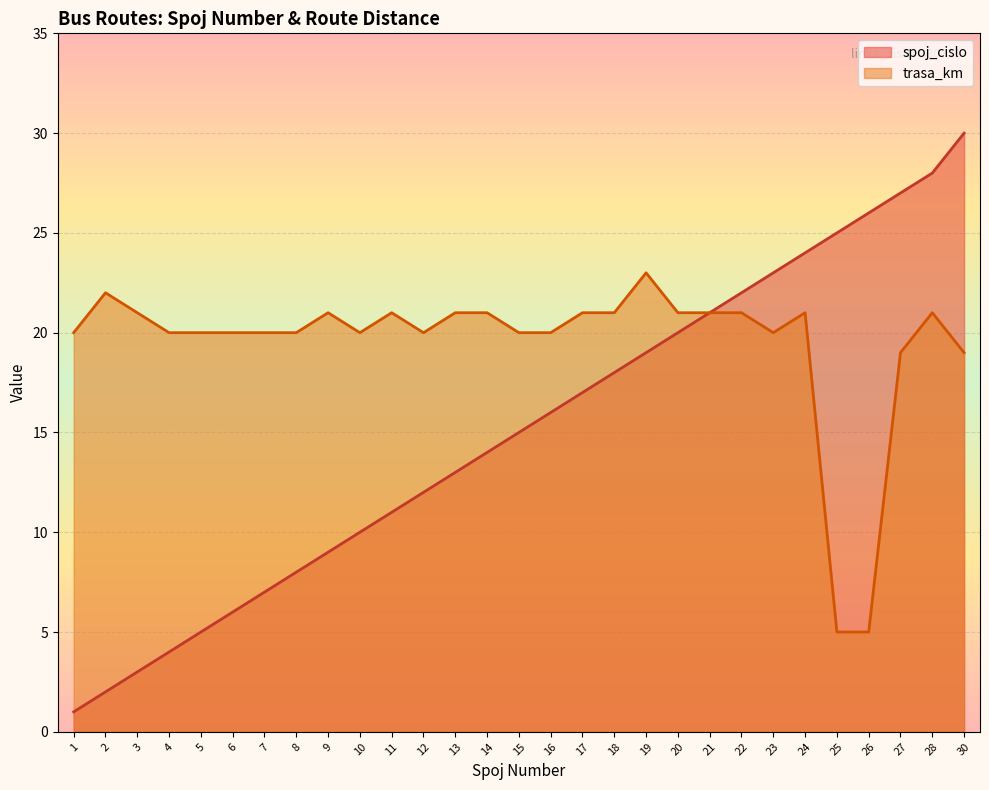

What is the approximate value of trasa_km at 7?

20